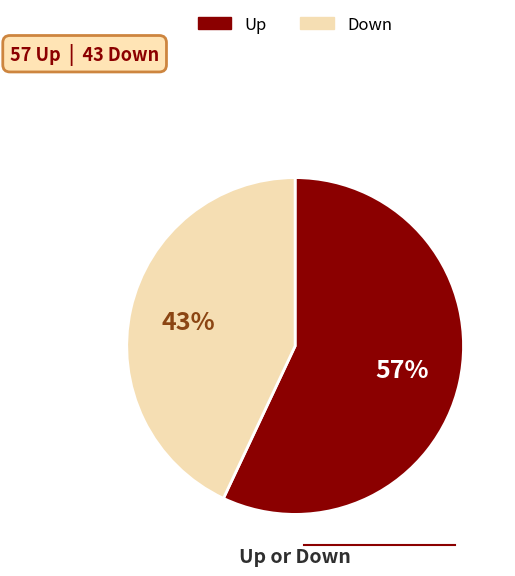

Is there any slice that represents more than half of the pie?

Yes